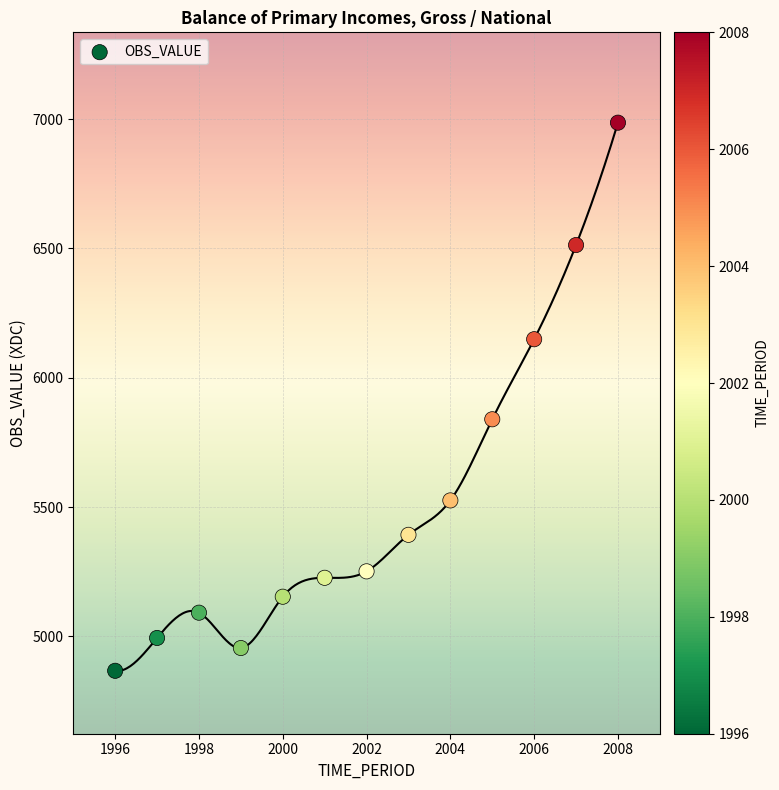

What is the range of X values (max minus min)?

12.0